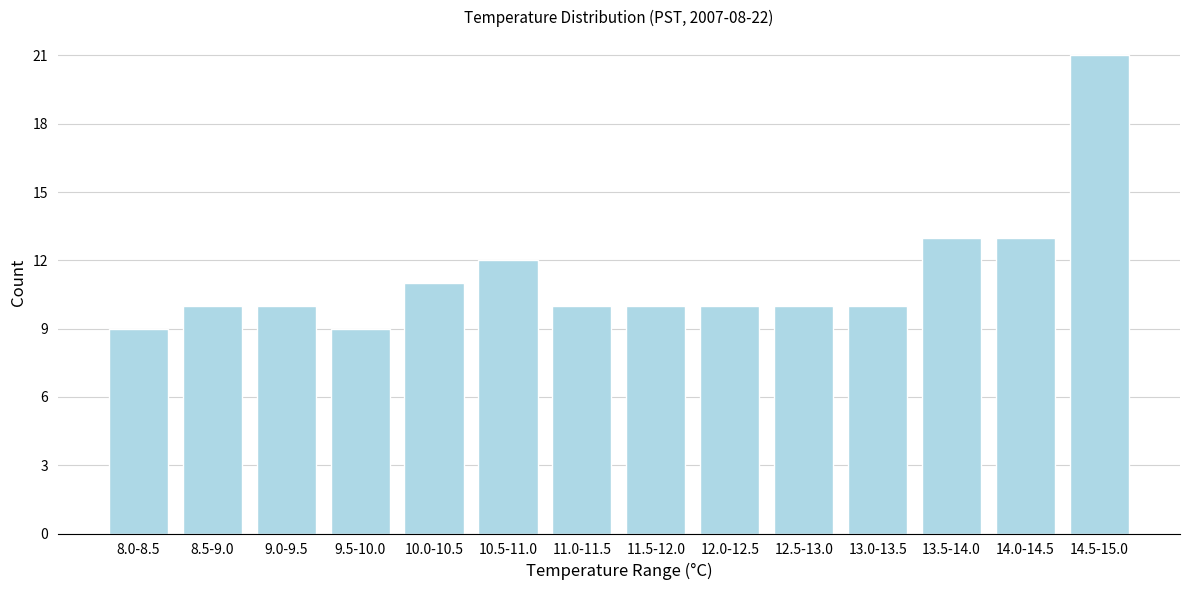

Reading left to right, extract all data points from this chart.

9	10	10	9	11	12	10	10	10	10	10	13	13	21